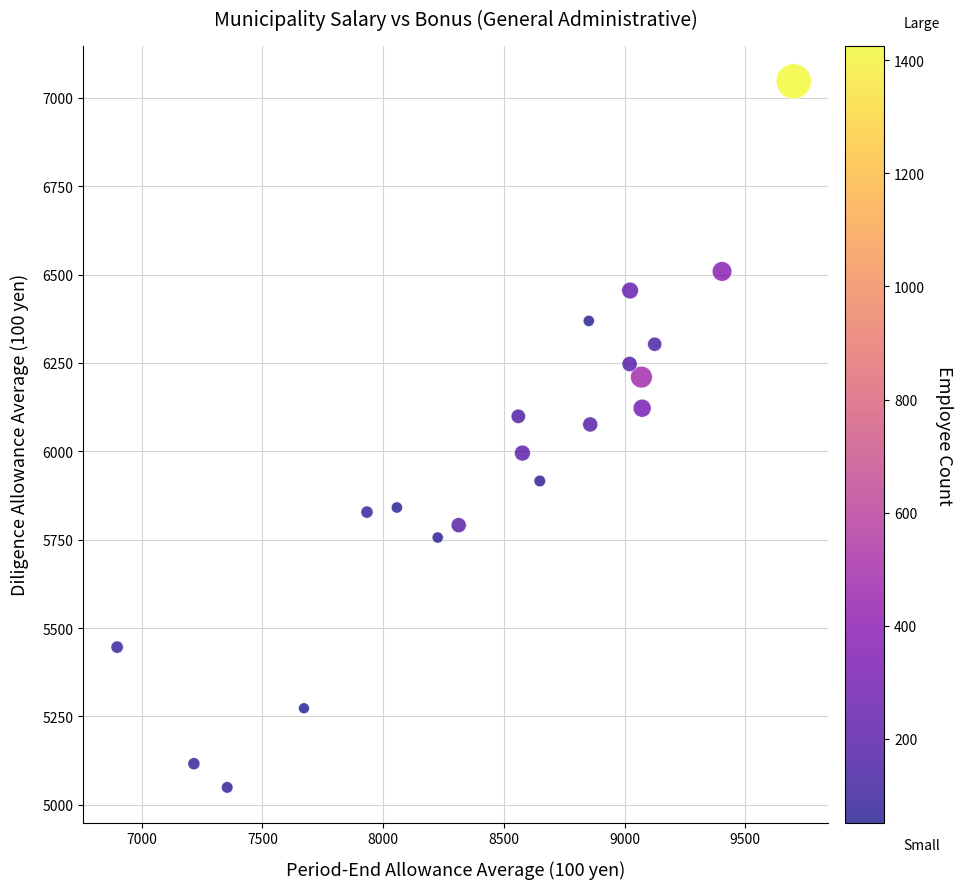

What is the range of X values (max minus min)?

2803